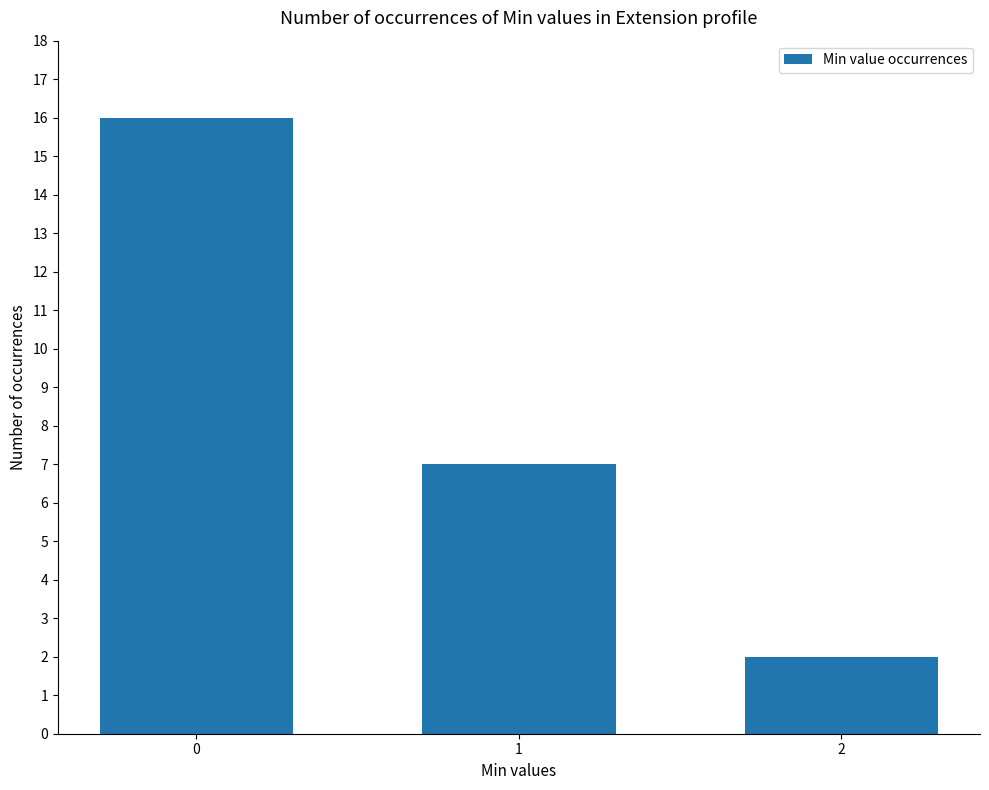

Rank the categories by value from highest to lowest.

0, 1, 2